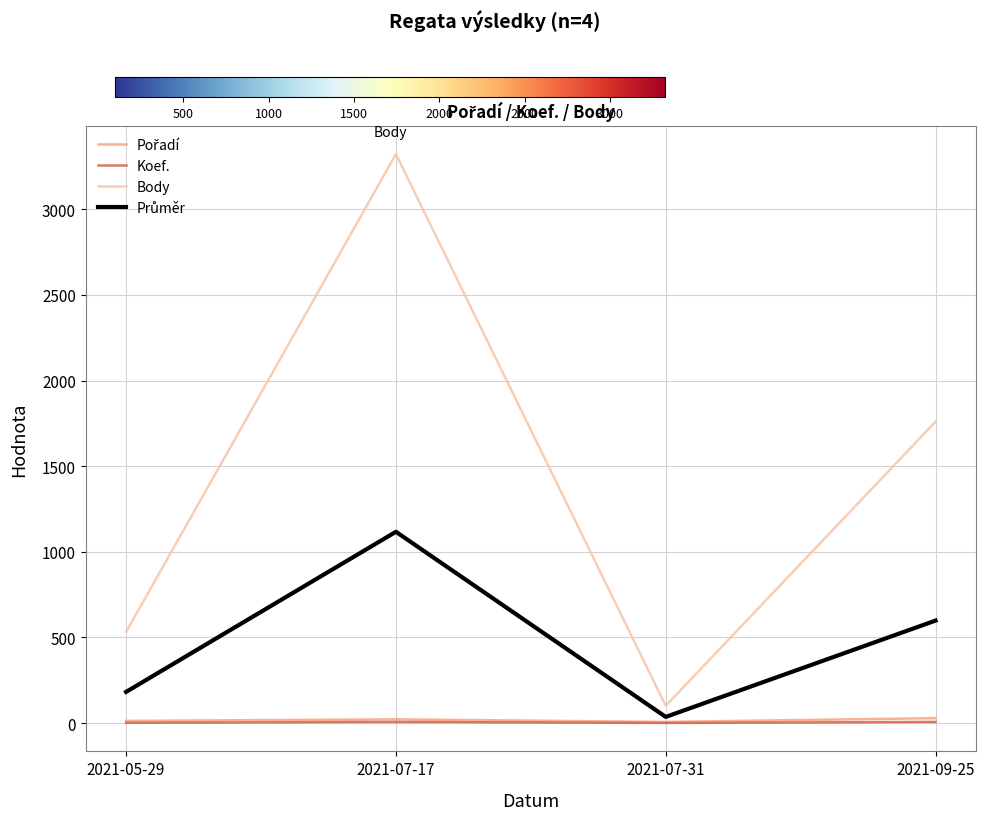

Between 2021-05-29 and 2021-09-25, which series saw the biggest shift?

Body